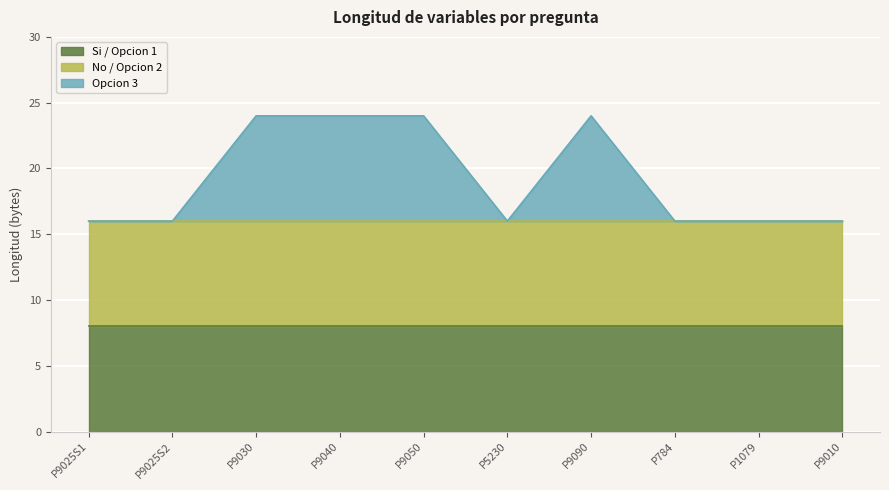

Which series has the largest total across all categories?

Si / Opcion 1